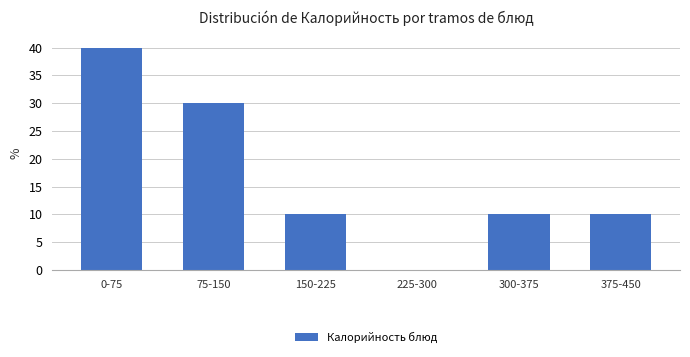

Reading right to left, extract all data points from this chart.

375-450=10	300-375=10	225-300=0	150-225=10	75-150=30	0-75=40